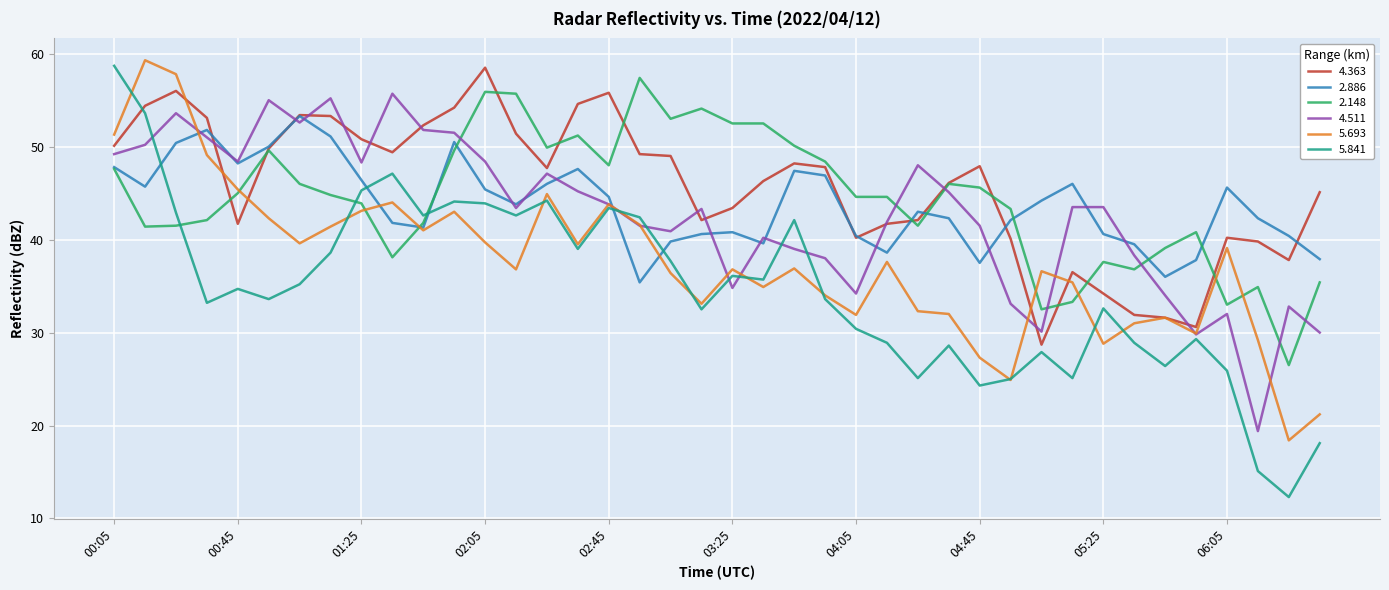

What is the minimum value shown in the chart?

12.3